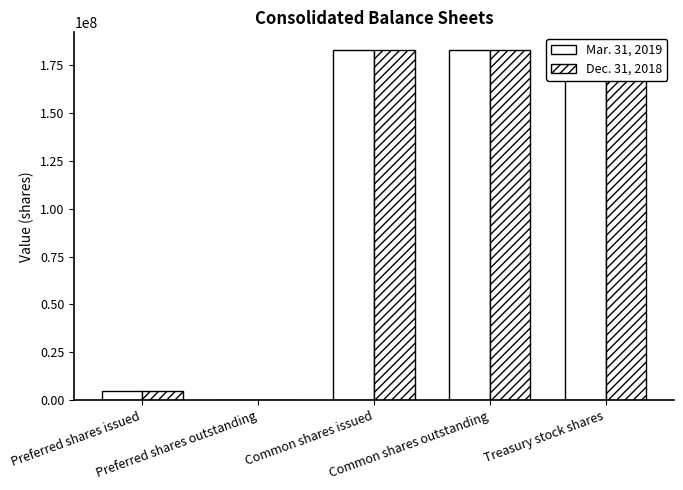

List the labels in order of Mar. 31, 2019 value, smallest first.

Preferred shares outstanding, Preferred shares issued, Treasury stock shares, Common shares issued, Common shares outstanding